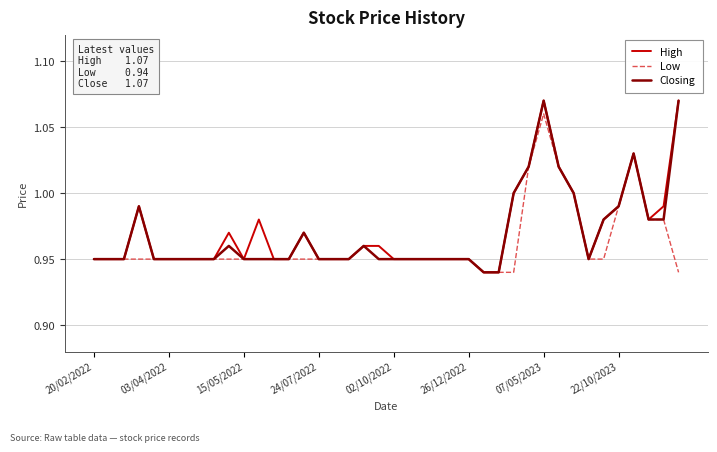

Count the number of data series in this chart.

3